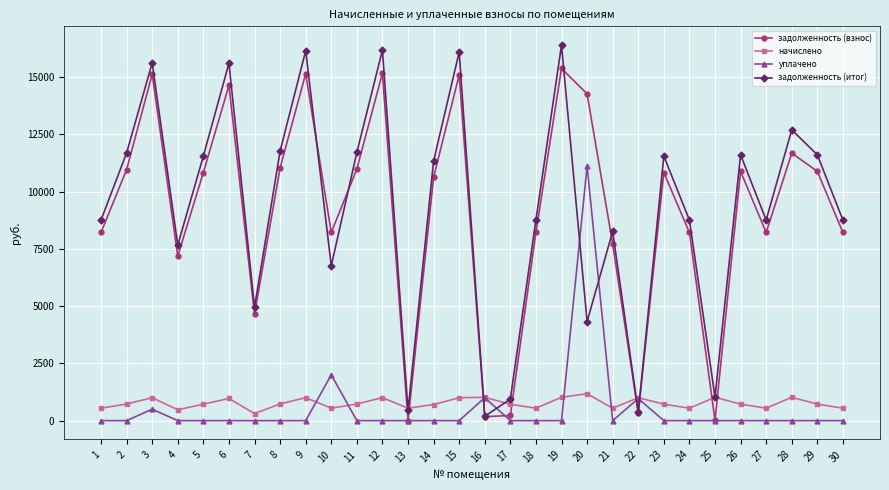

True or false: начислено has more than 0 interior local peaks.

True